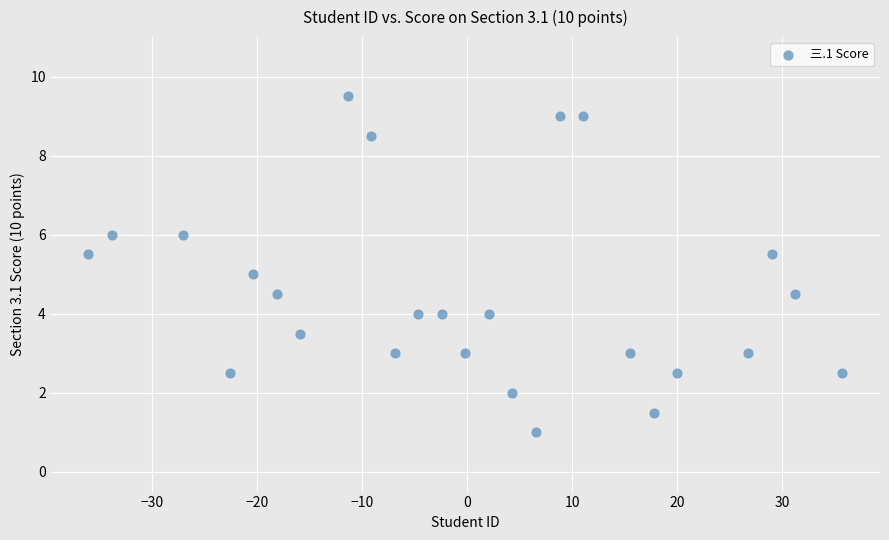

What is the range of Y values (max minus min)?

8.5